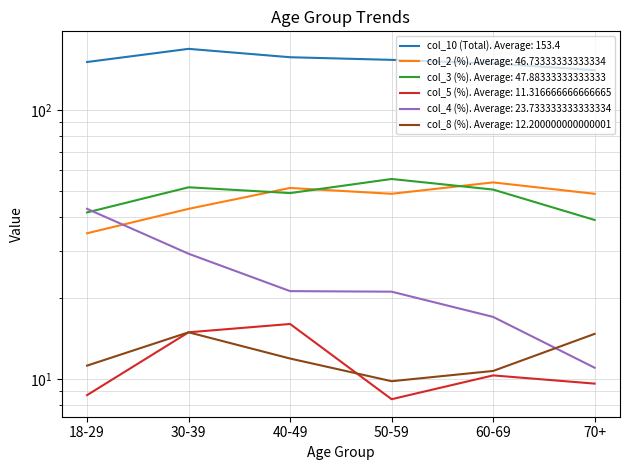

What is the value of the col_4 (%) point at the 1st from the left?

42.9